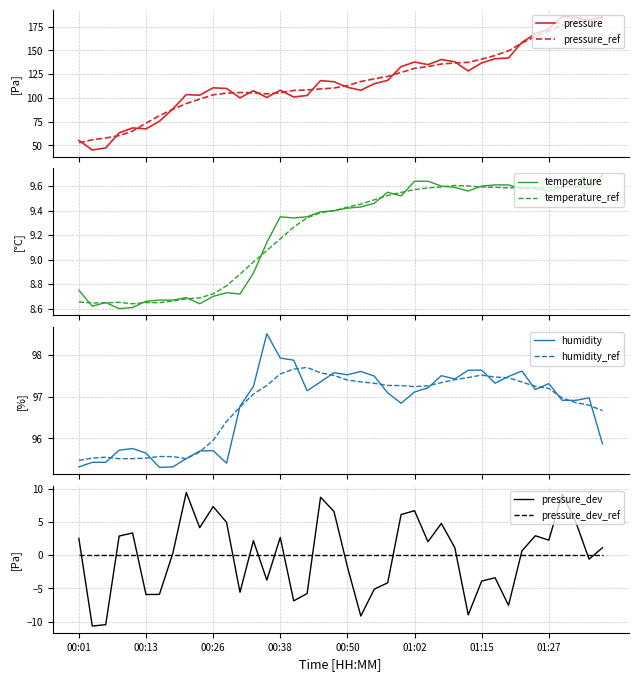

True or false: pressure_dev_ref and pressure_dev intersect in this chart.

True